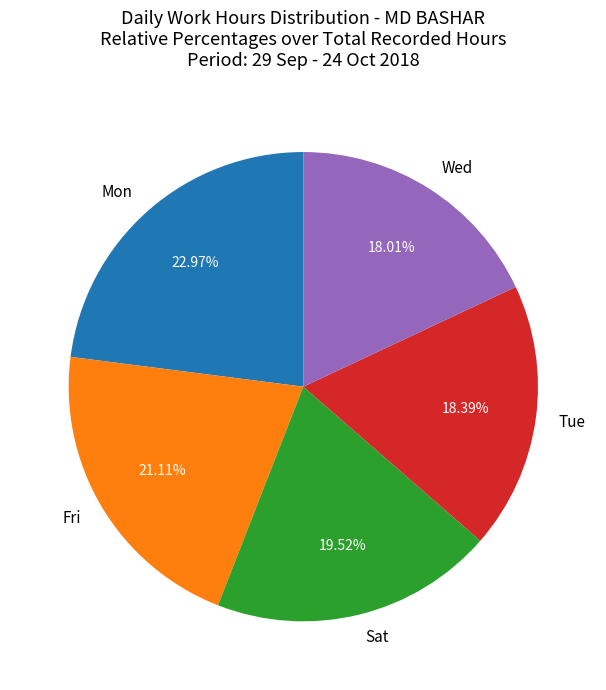

Is the sum of Fri and Wed greater than half?

No